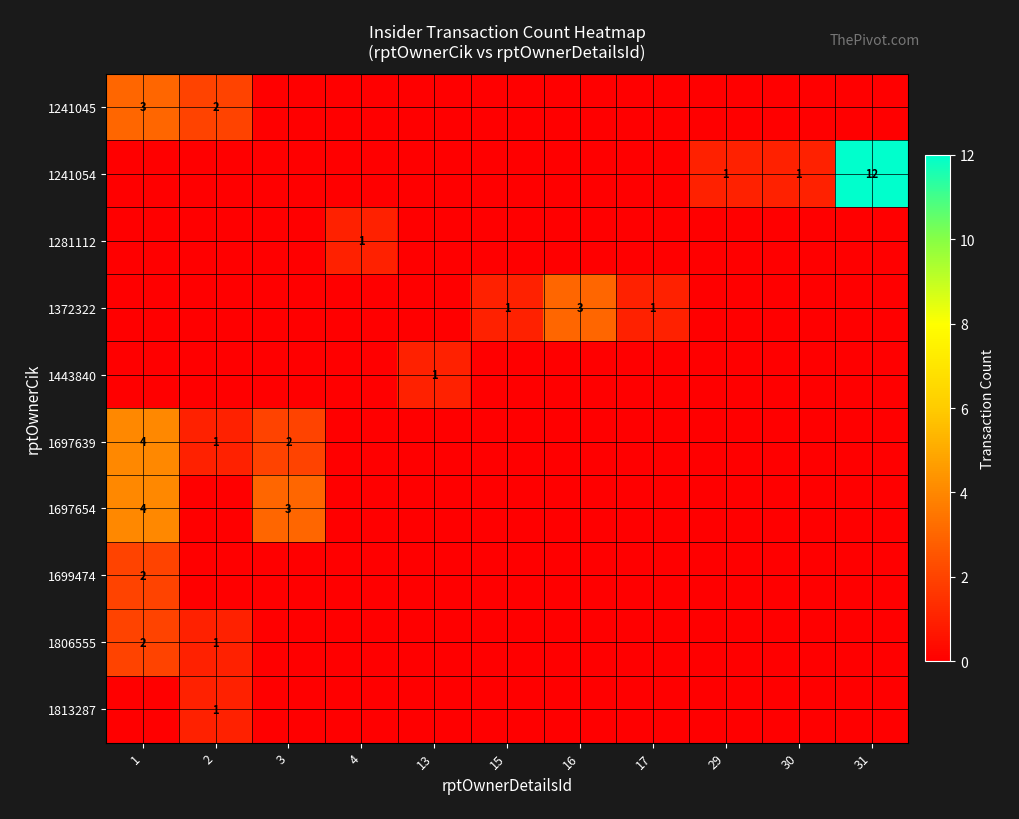

Between 29 and 15, which is larger?

29